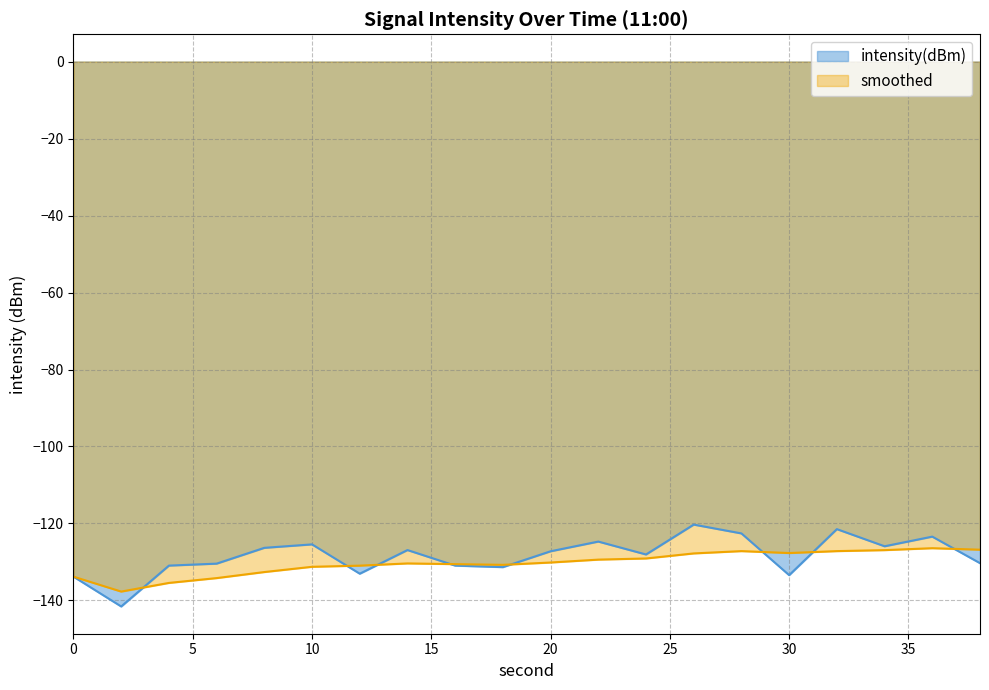

True or false: intensity(dBm) and smoothed intersect in this chart.

True